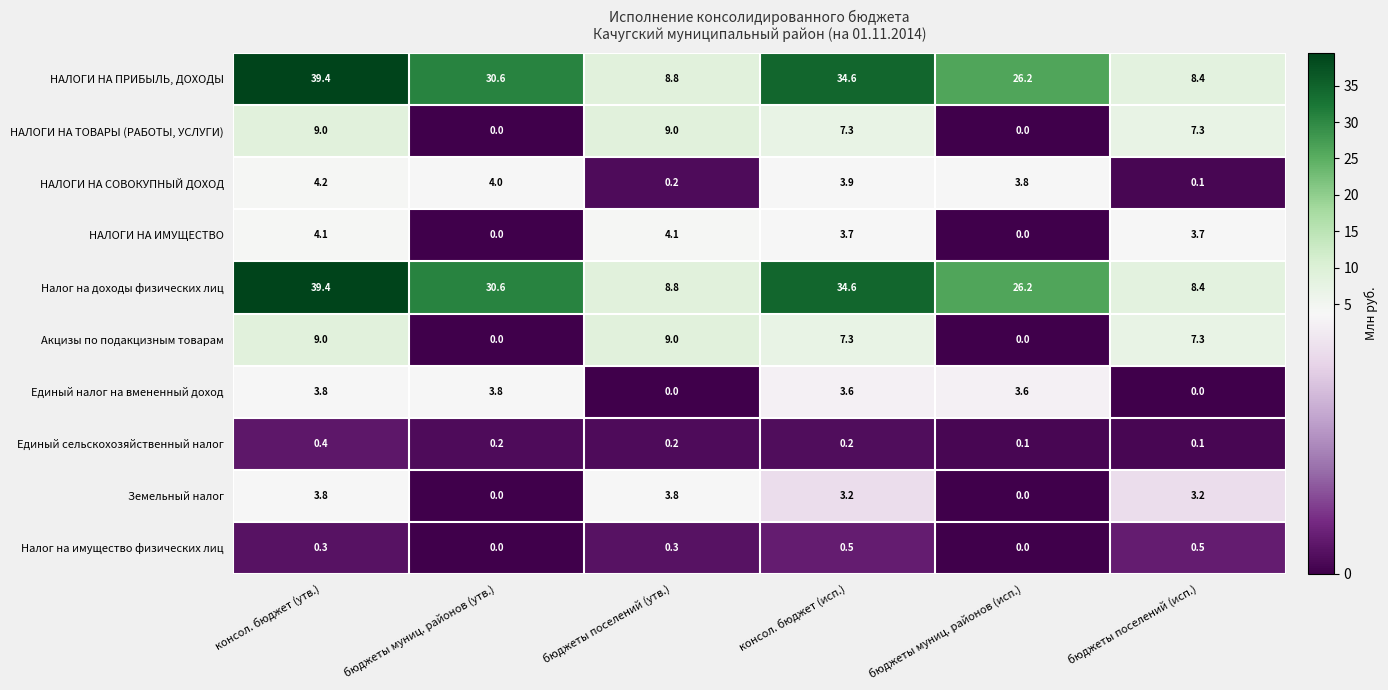

Is it true that НАЛОГИ НА ПРИБЫЛЬ, ДОХОДЫ equals 8.8 at бюджеты поселений (утв.)?

True